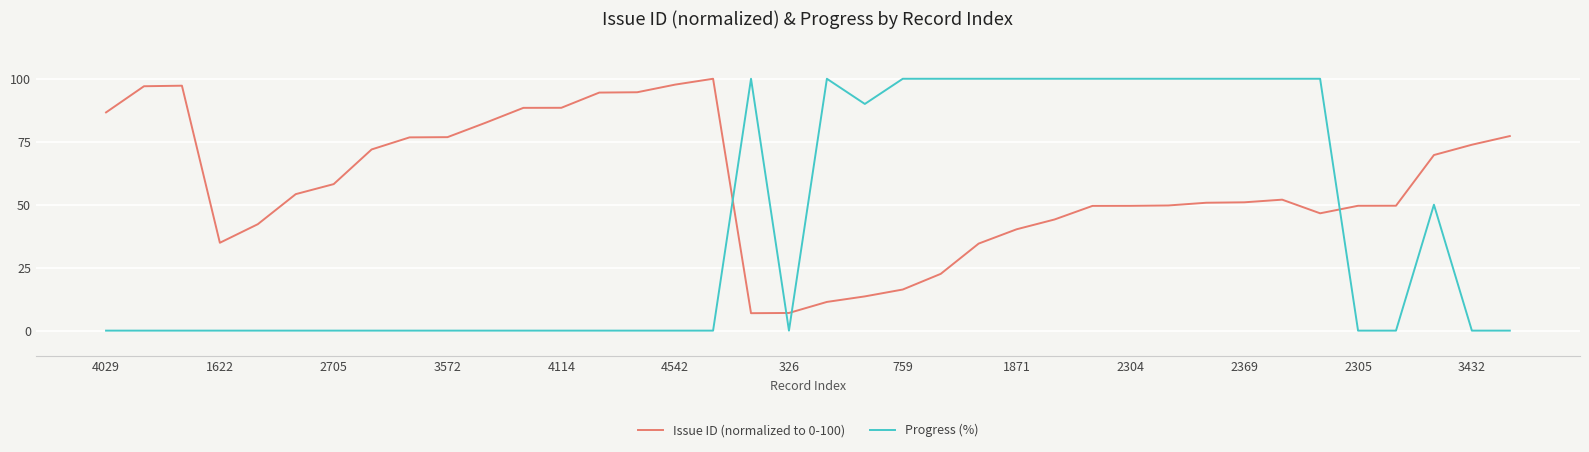

How many values in the Issue ID (normalized to 0-100) series are below 52?

19